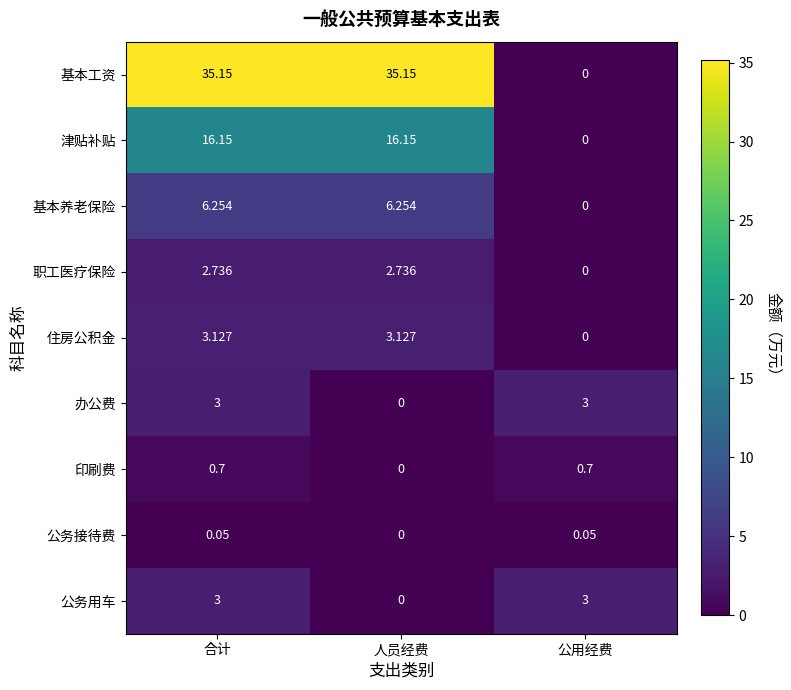

Which series has the largest range (max minus min)?

基本工资